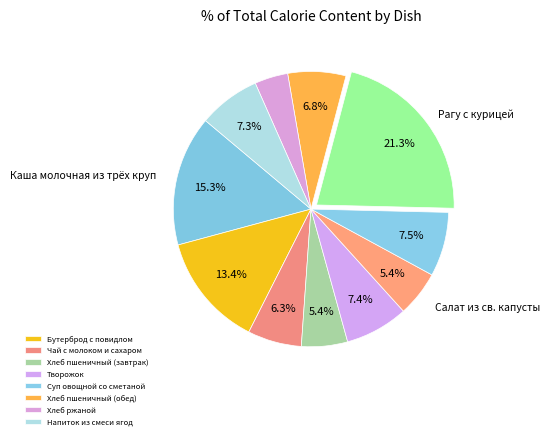

How many slices are in this pie chart?

11